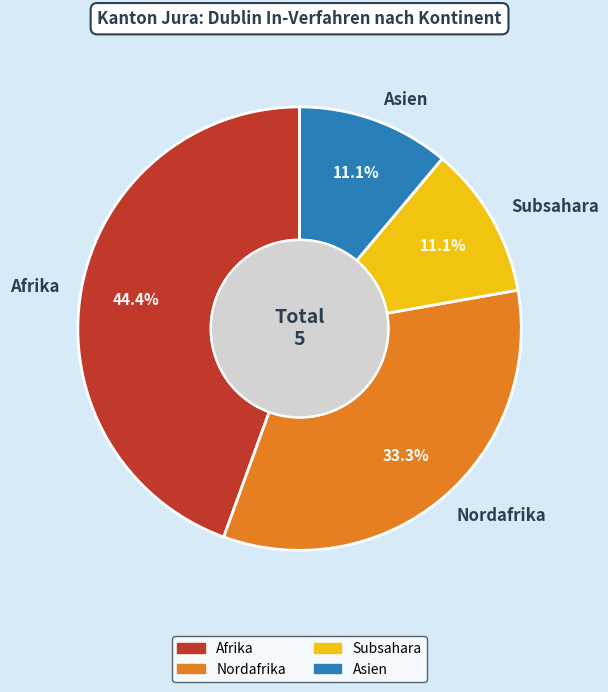

Is there a majority slice in this chart?

No